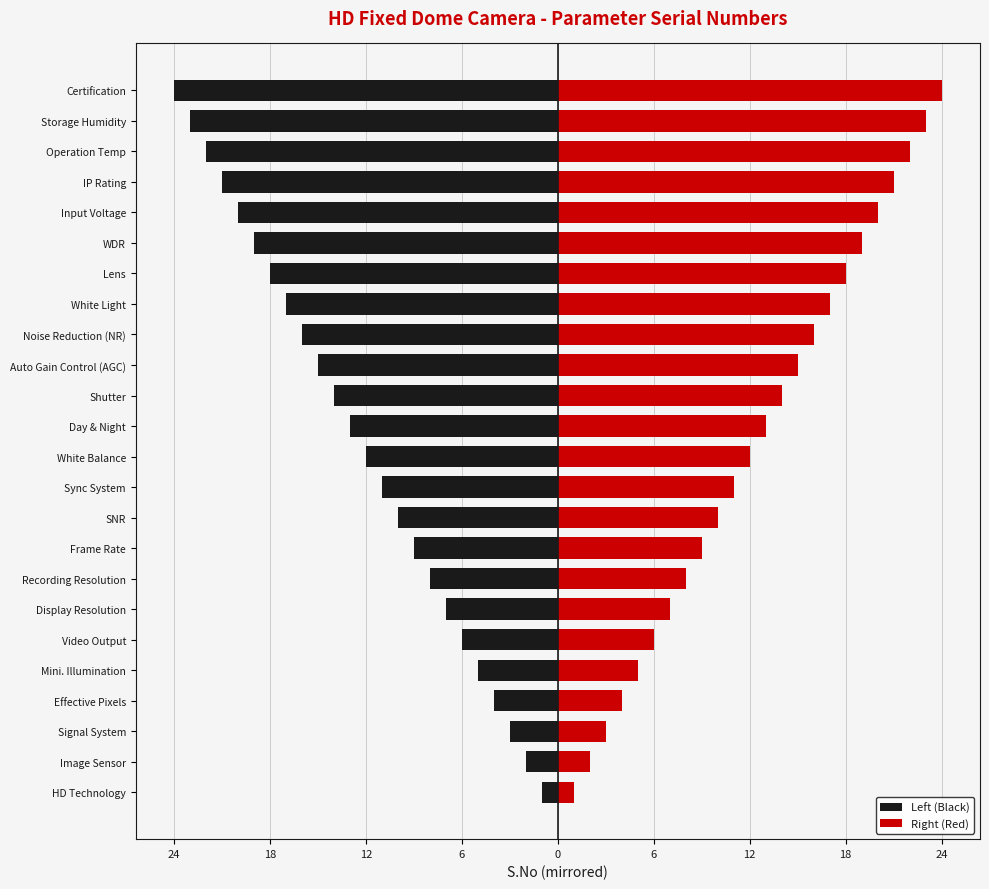

List the series in order of their overall mean, lowest first.

Left (Black), Right (Red)